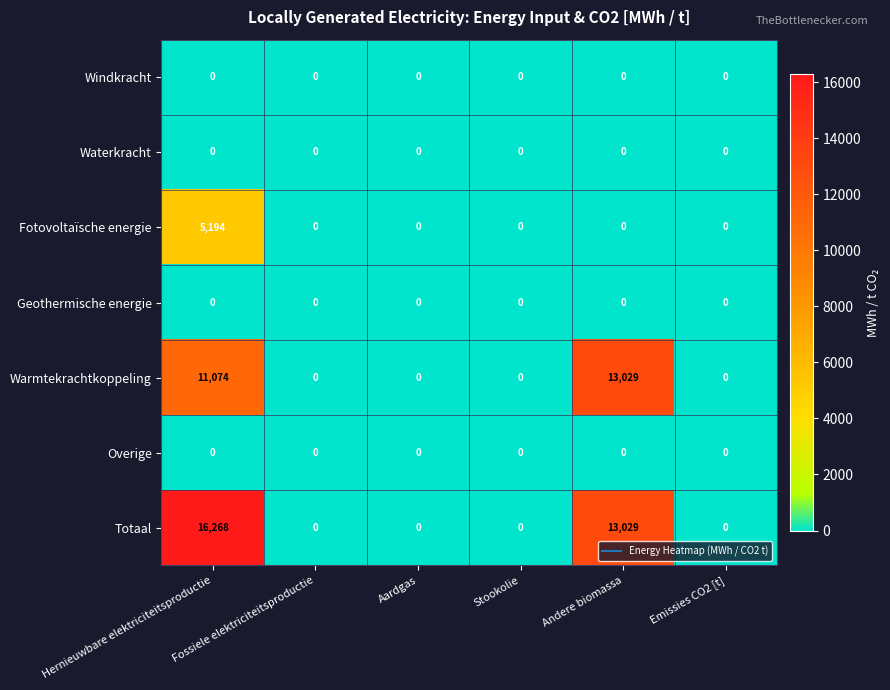

Which series has the largest total across all categories?

Totaal